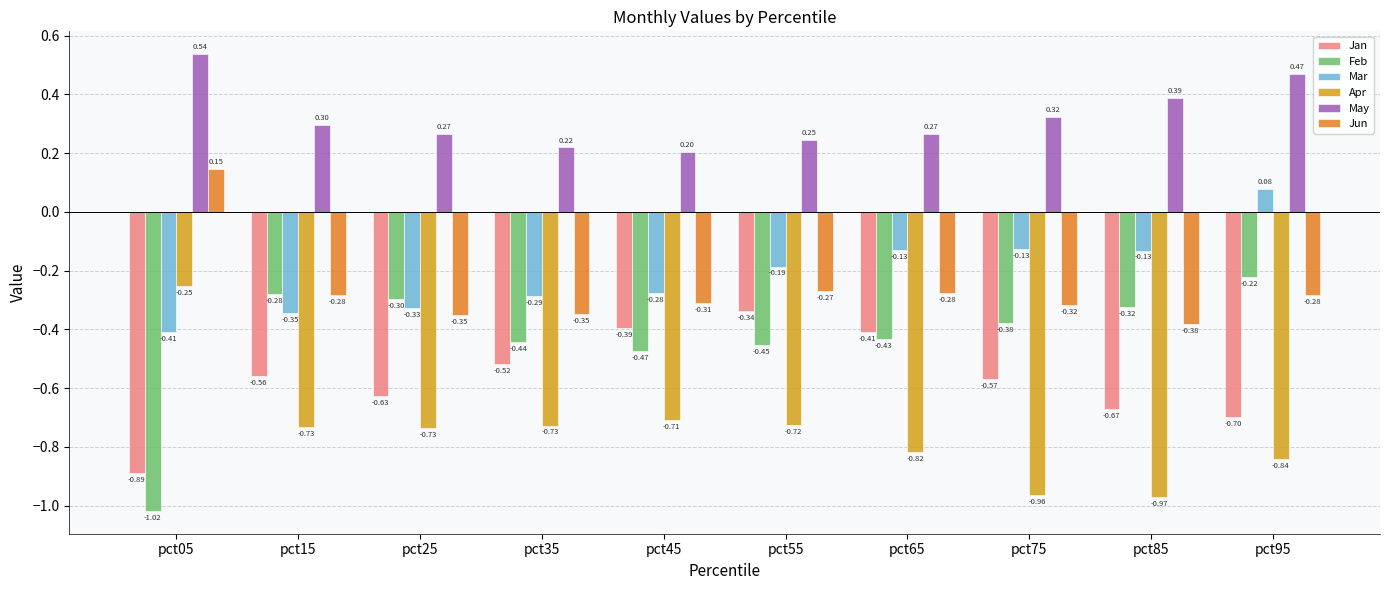

What is the sum of all Apr values?

-7.5